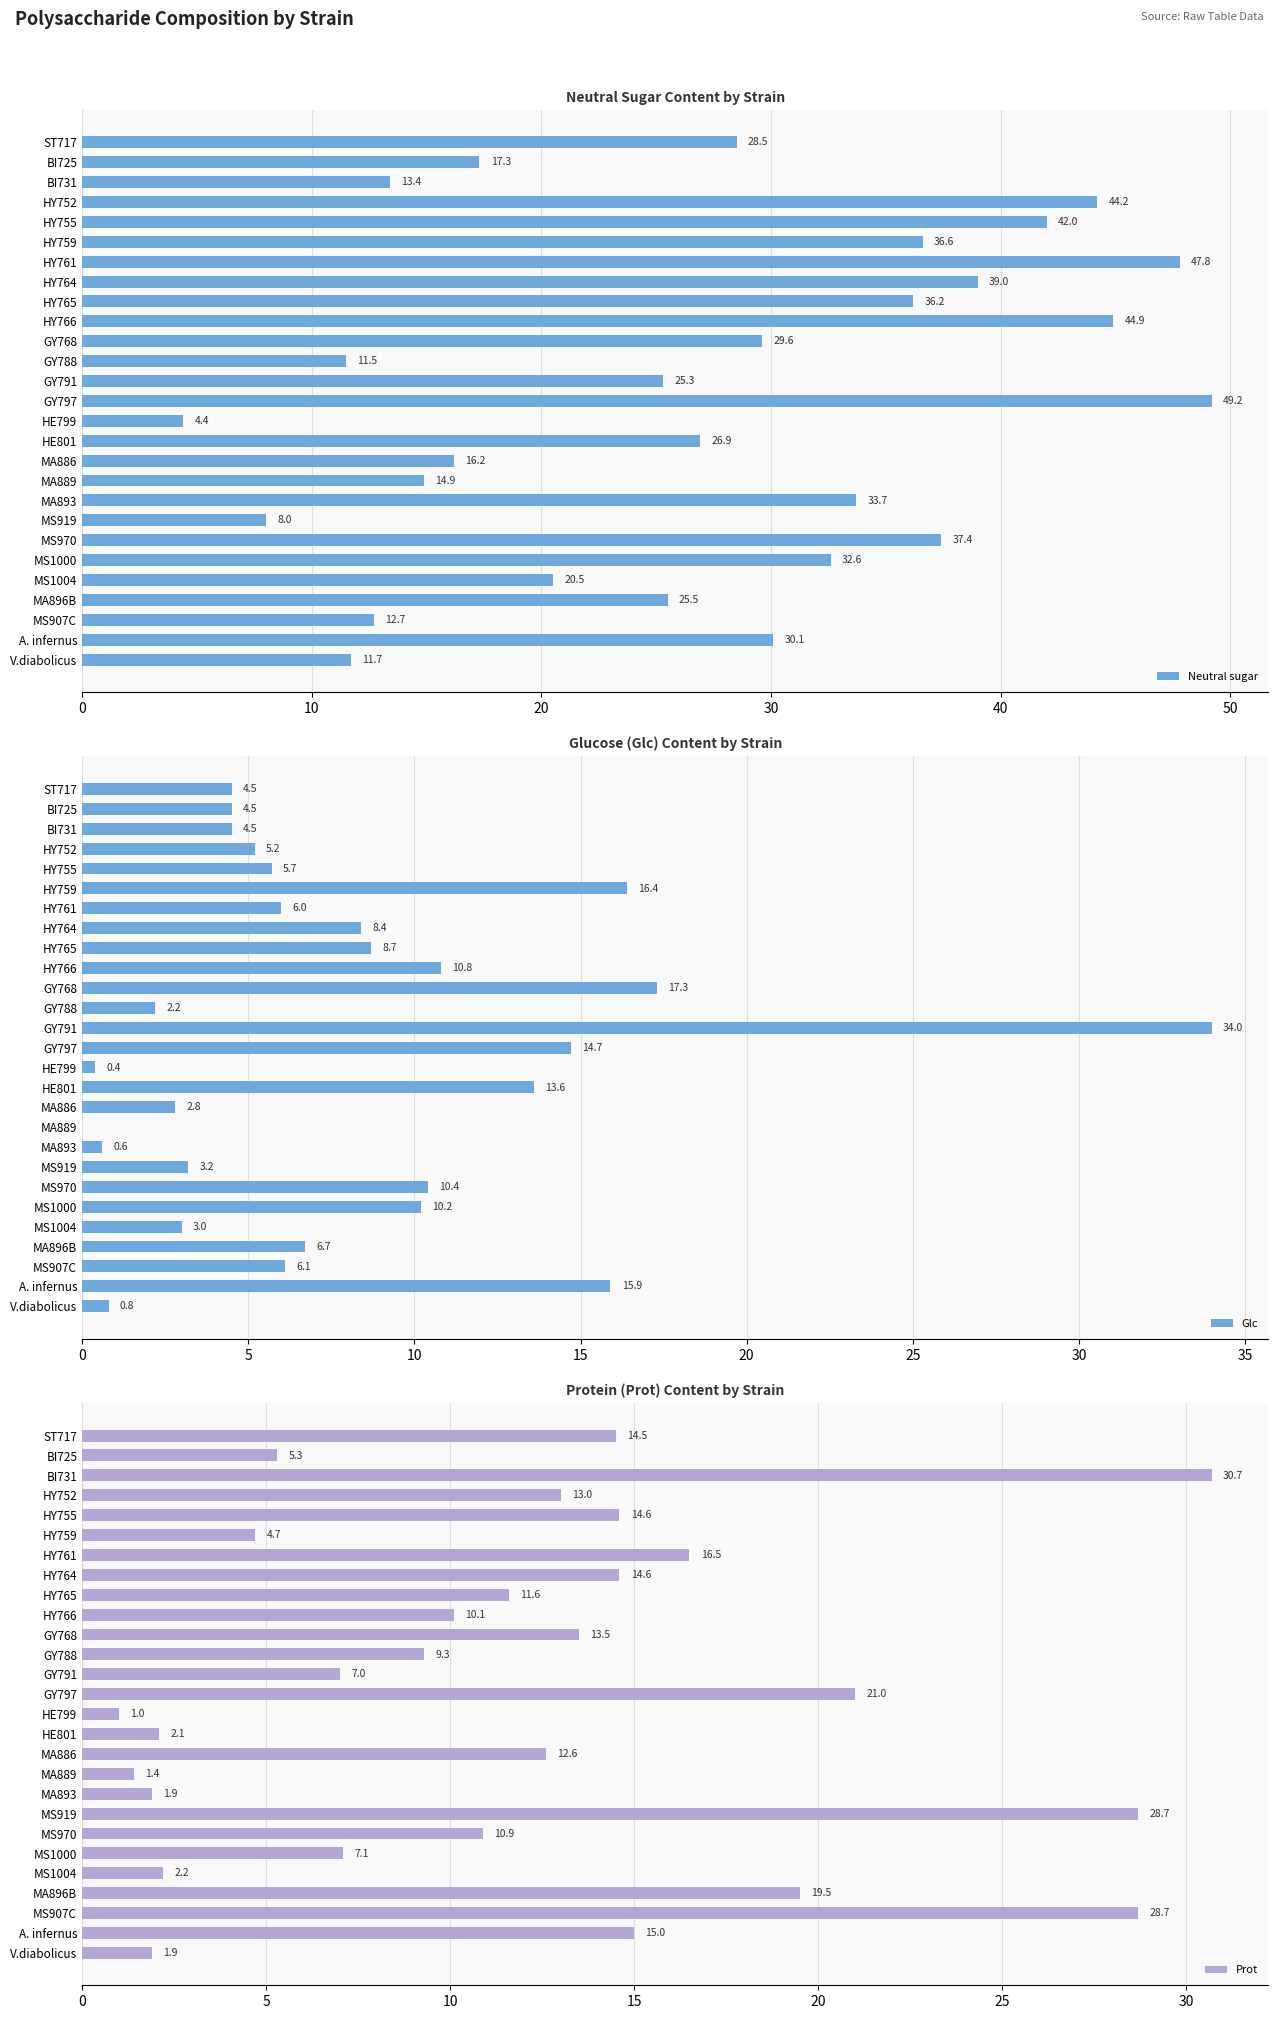

What is the minimum value for Neutral sugar?

4.4